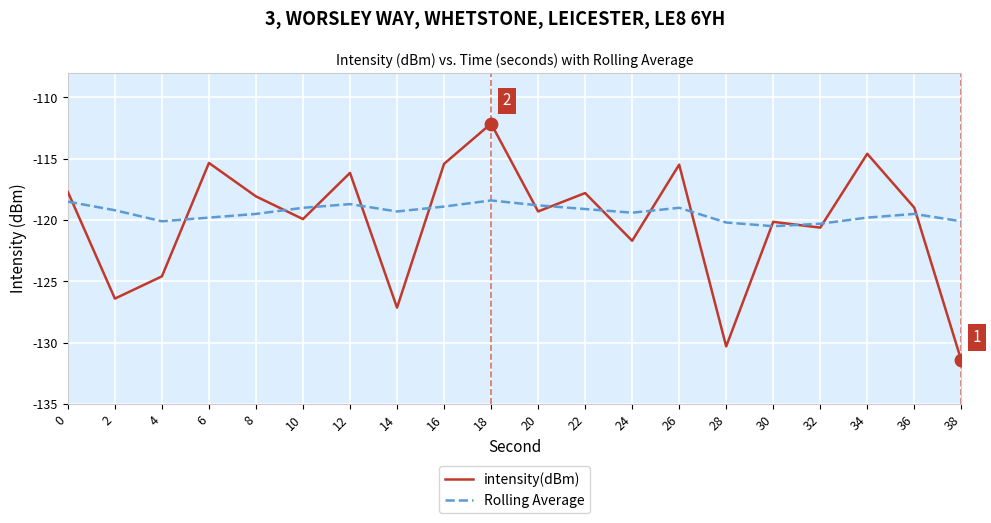

At which category is the sum across all series the highest?

18